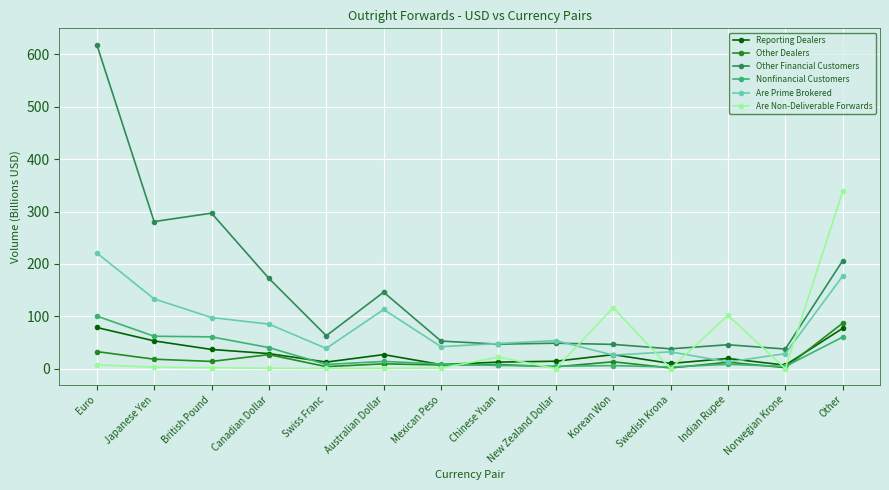

Which label corresponds to the largest value in the chart?

Euro